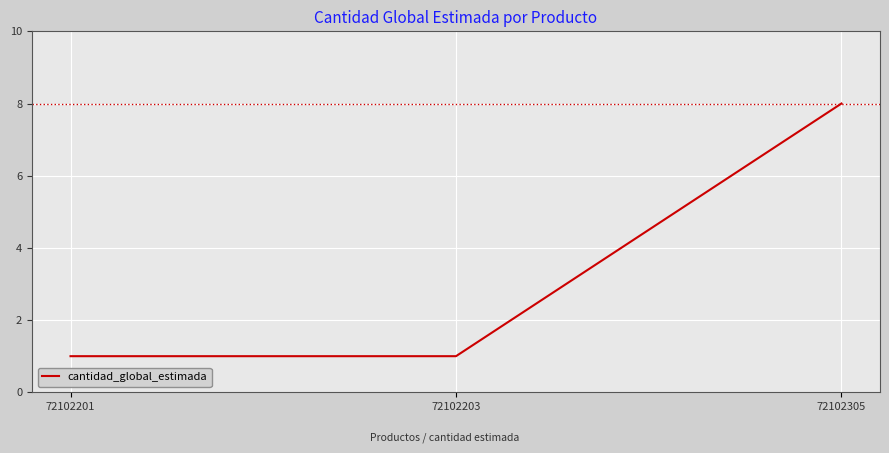

What is the difference between the values at 72102201 and 72102305?

7